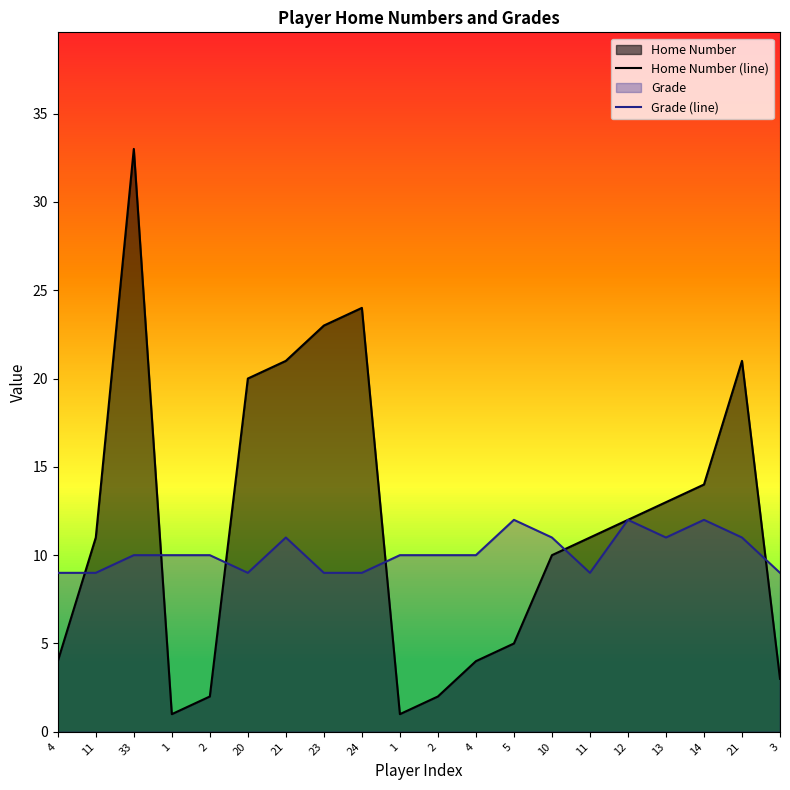

Where does the Grade (line) series first go above 10?

21